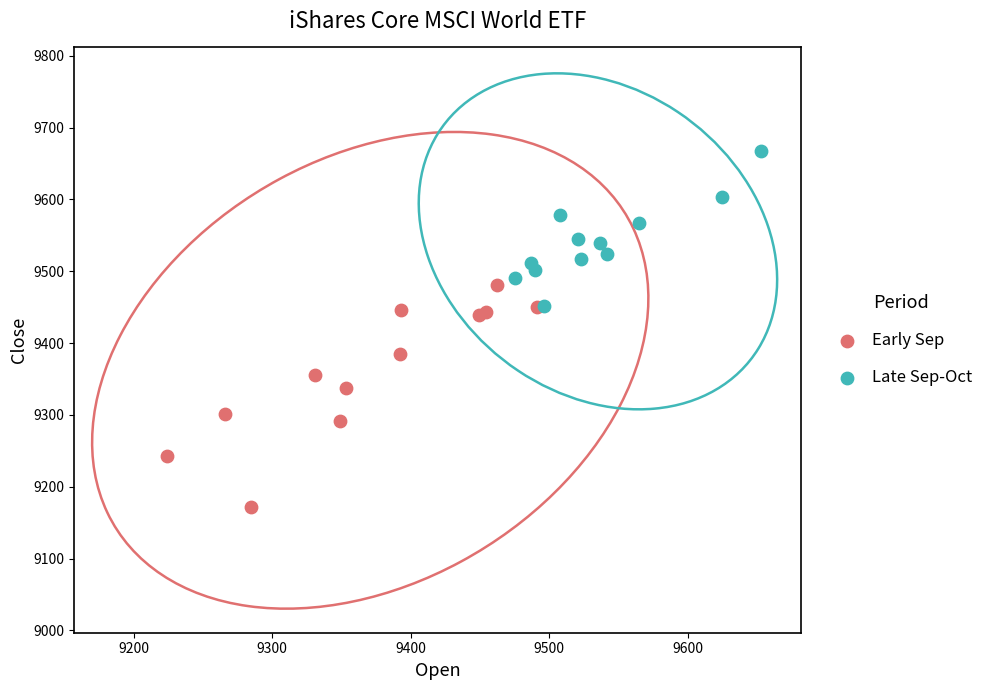

Which series reaches the minimum Y coordinate?

Early Sep